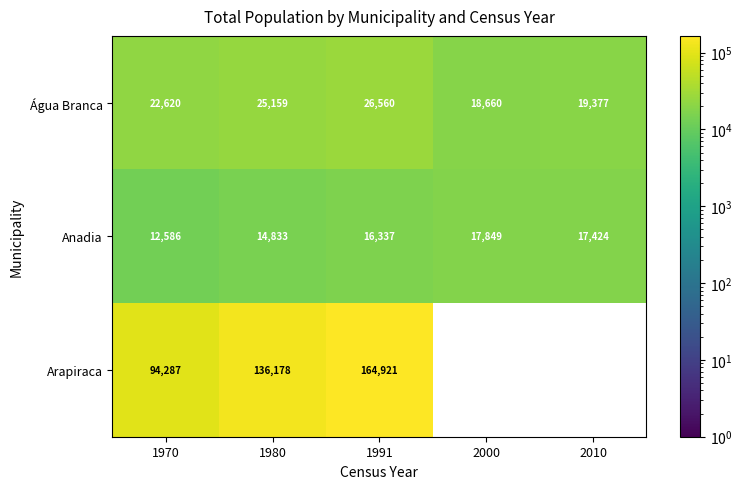

Which series changed the most between 1980 and 1991?

Arapiraca